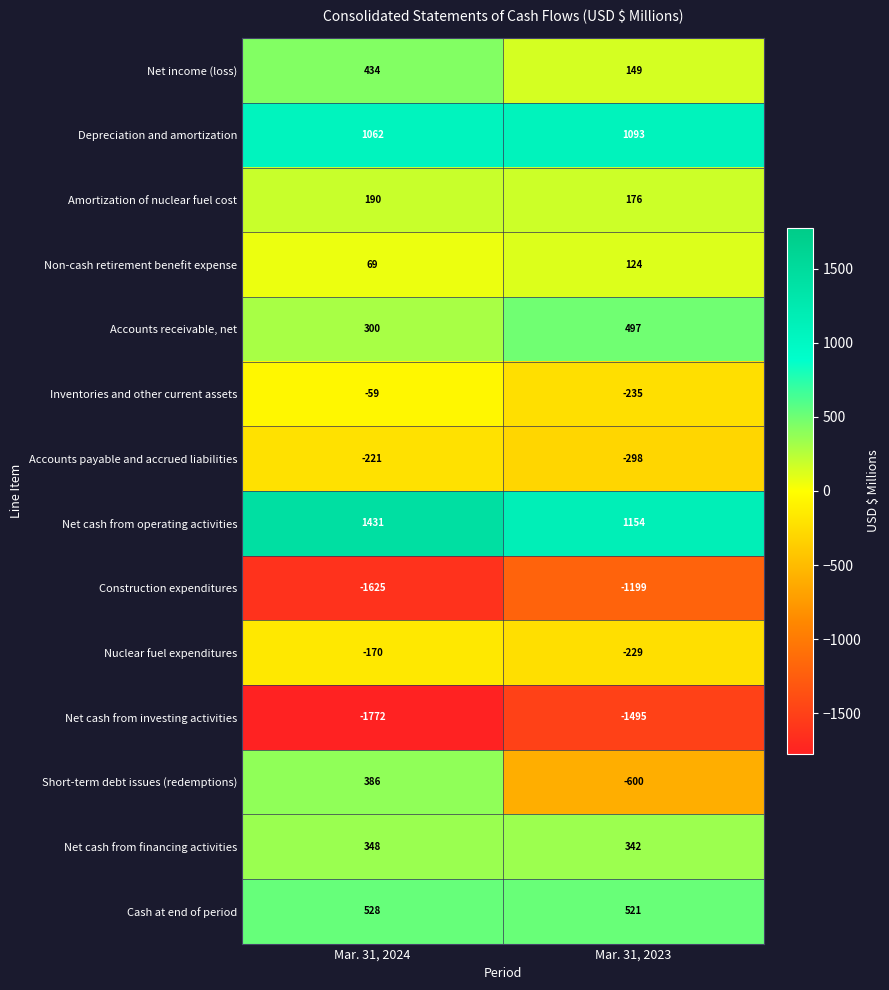

At which label is Accounts receivable, net closest to 398?

Mar. 31, 2024